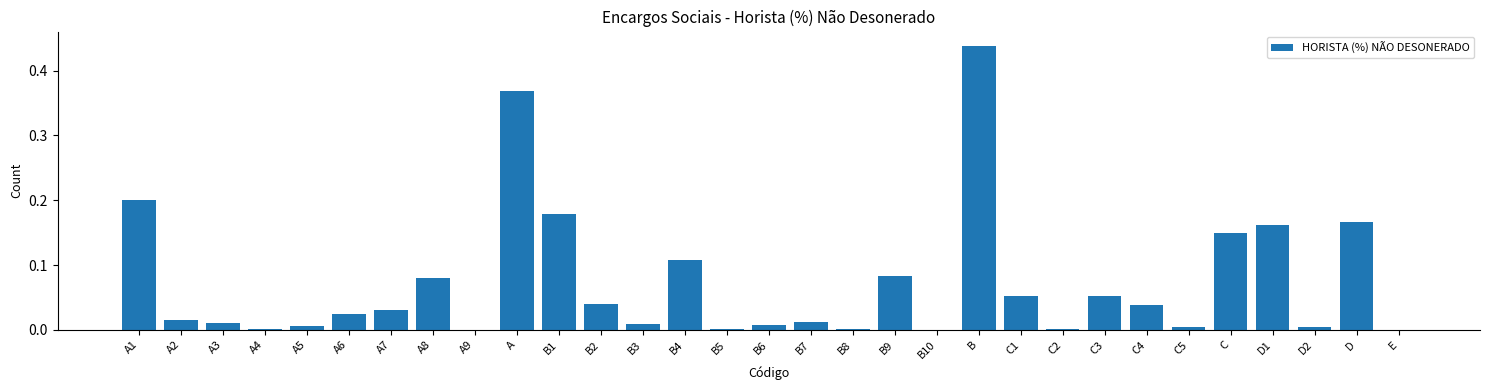

Is it true that the value at A3 is 0.0?

True